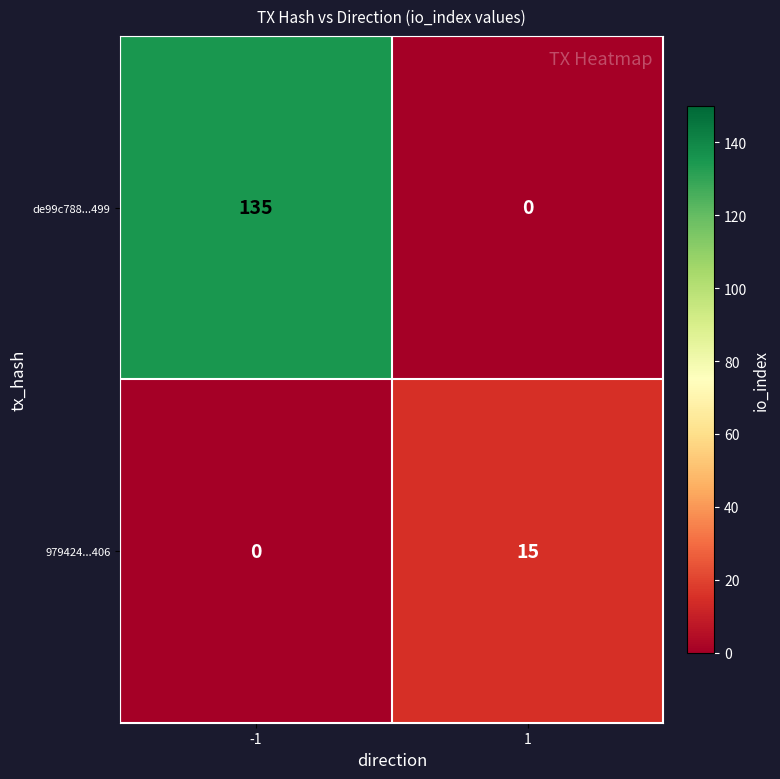

At 1, list the series in order from largest to smallest.

979424...406, de99c788...499